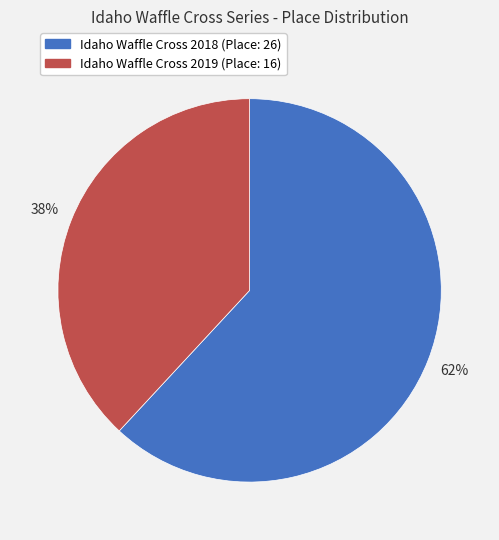

To the nearest percent, what portion does Idaho Waffle Cross 2018 (Place: 26) represent?

62%